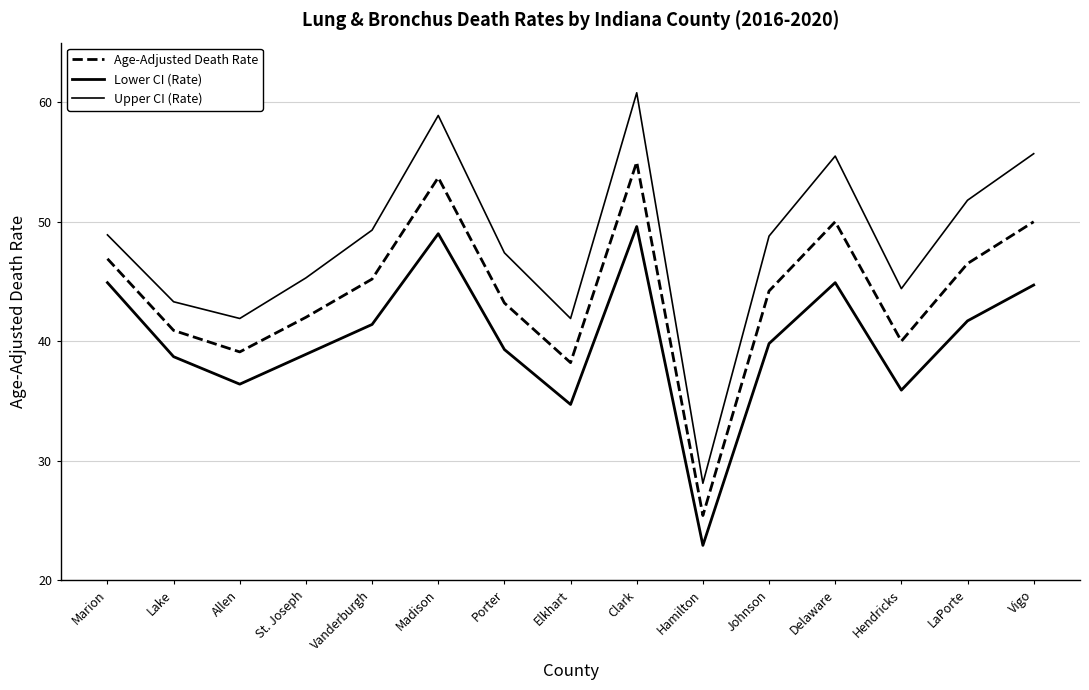

How many lines are shown in the chart?

3